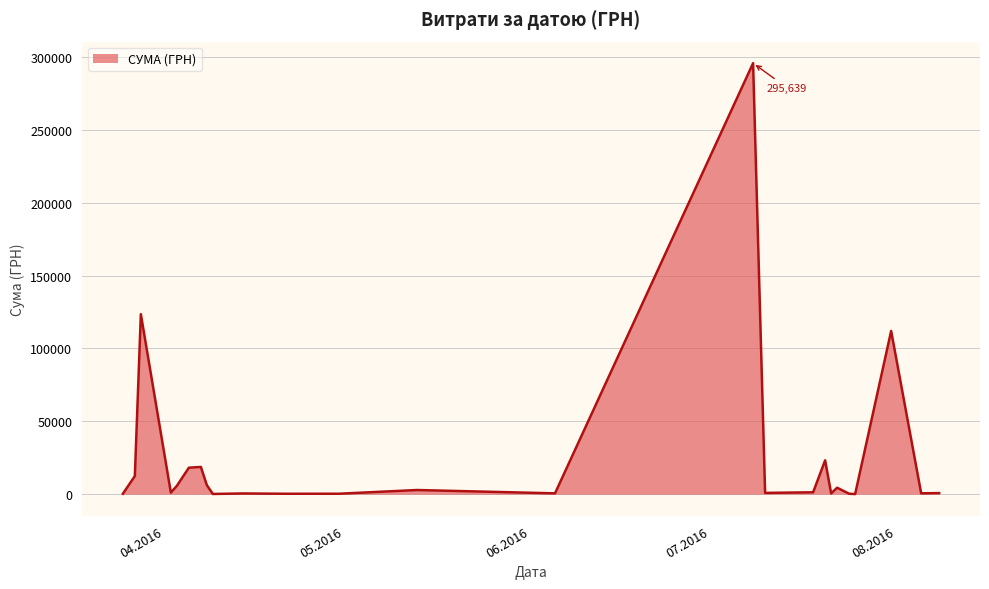

What is the smallest value displayed?

97.8